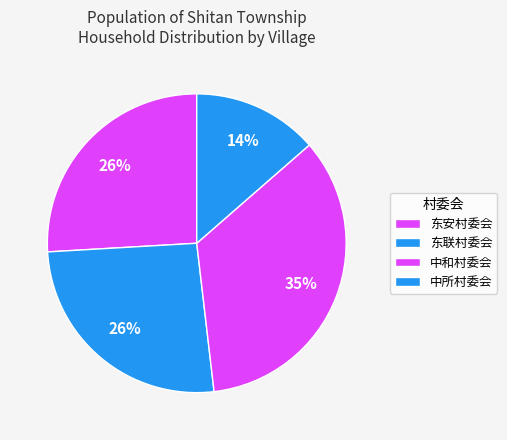

Rank the categories by value from lowest to highest.

中所村委会, 东安村委会, 东联村委会, 中和村委会